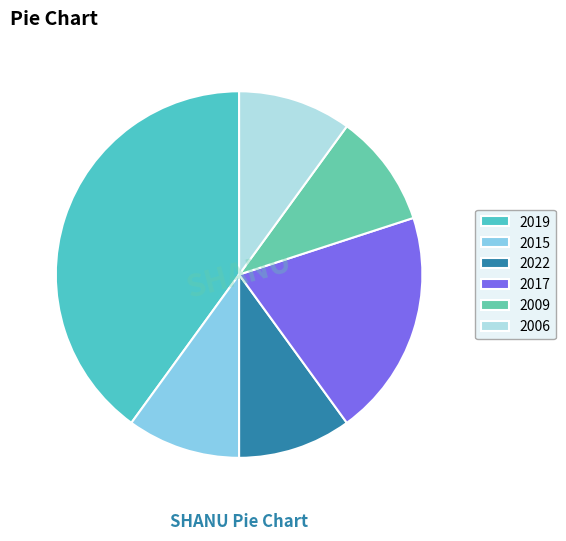

Which slice is the largest?

2019